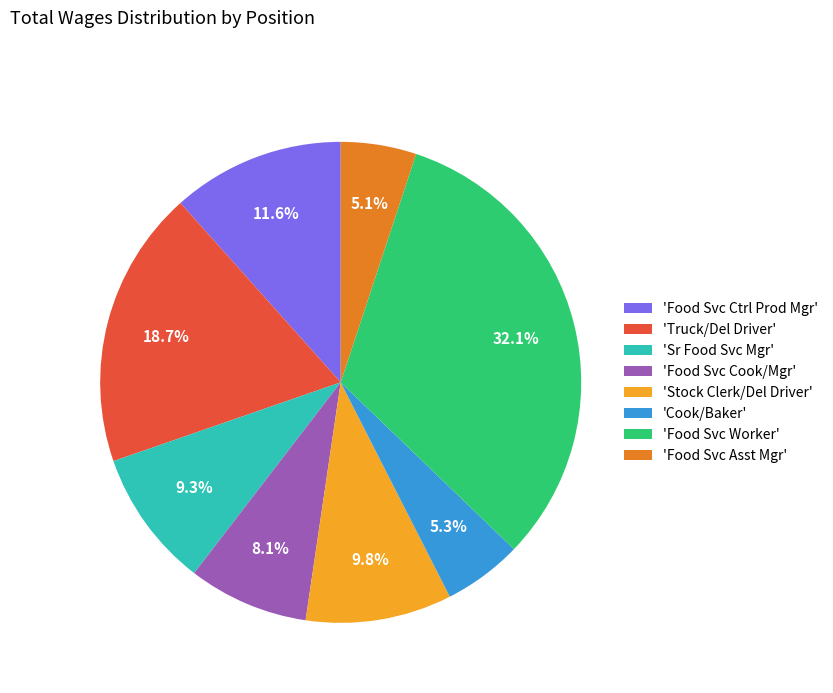

Combined, do 'Food Svc Cook/Mgr' and 'Stock Clerk/Del Driver' account for over 50%?

No